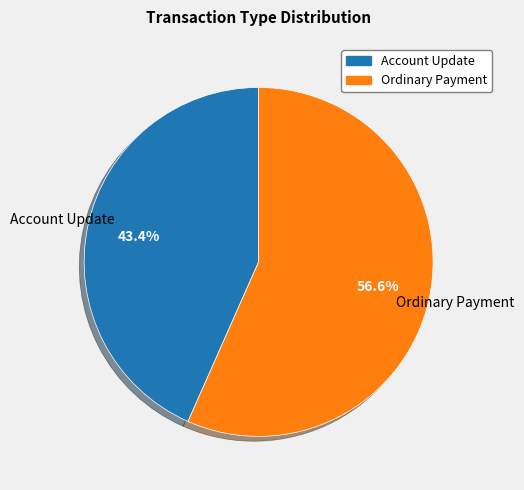

Which category has the smallest portion of the pie?

Account Update